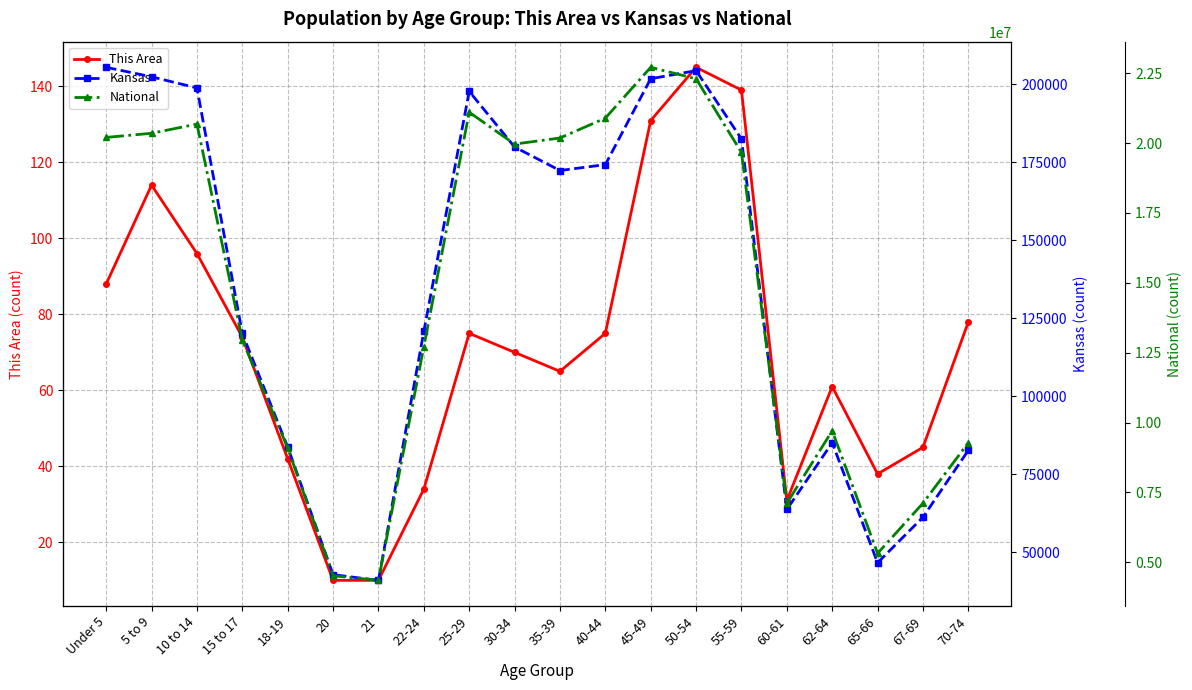

The National series shows 9136729 at 65-66. True or false?

False